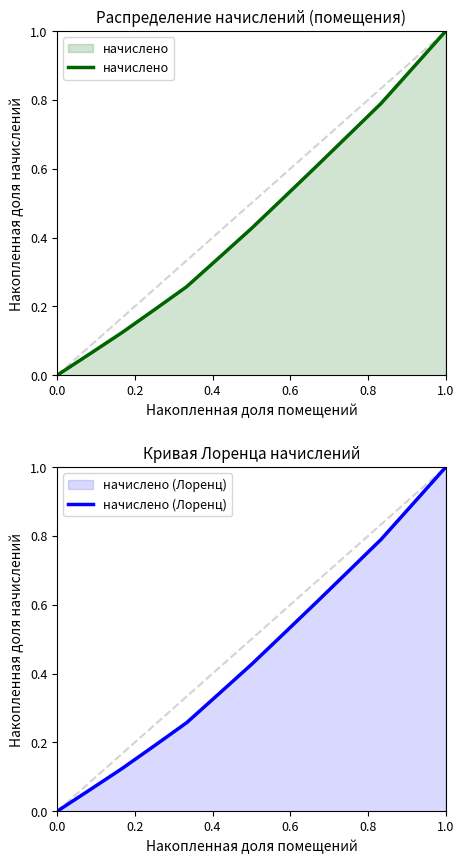

The начислено series shows 0.0 at 0.0. True or false?

True